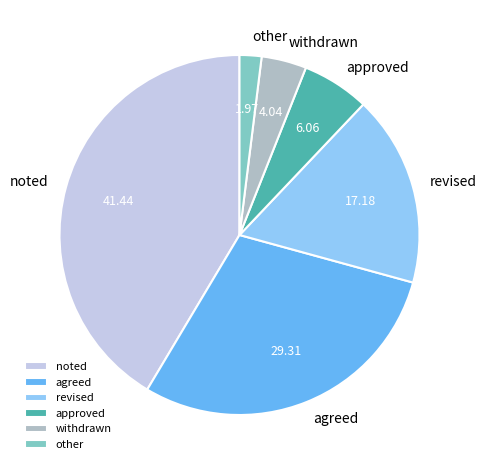

Is there any slice that represents more than half of the pie?

No